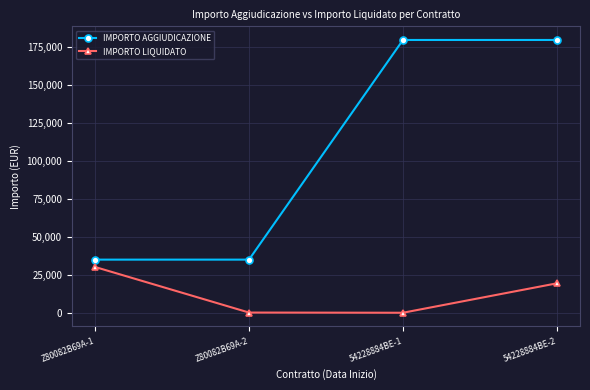

How many data points in IMPORTO AGGIUDICAZIONE are above 179724?

2